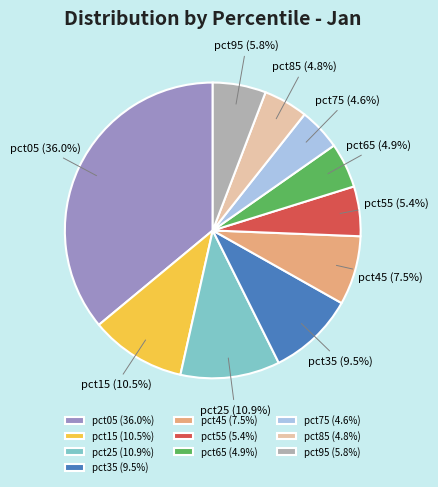

Does pct35 account for over 50% of the chart?

No